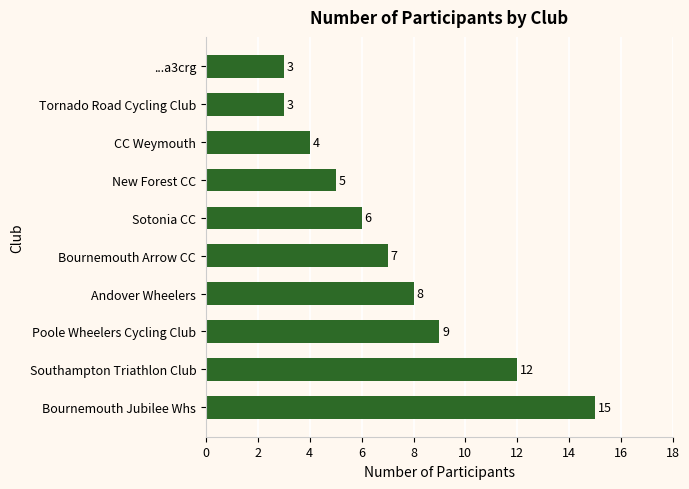

At which label is the value closest to 9?

Poole Wheelers Cycling Club